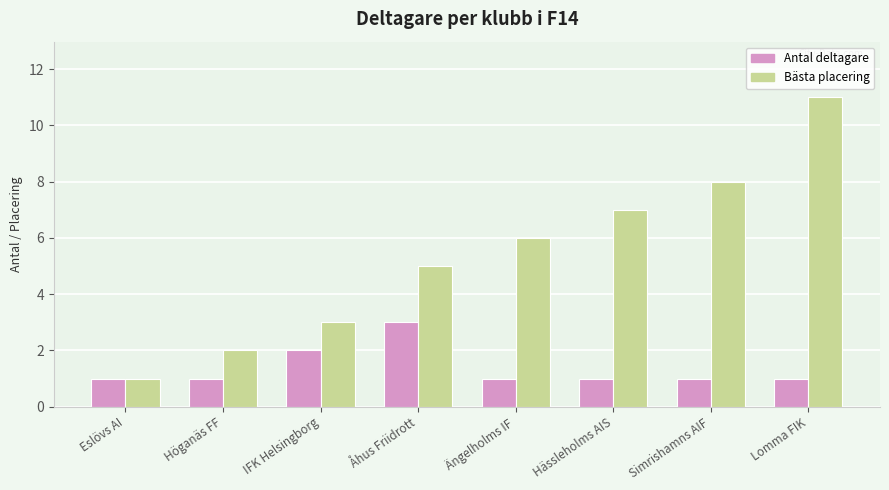

Does the chart contain stacked bars?

No